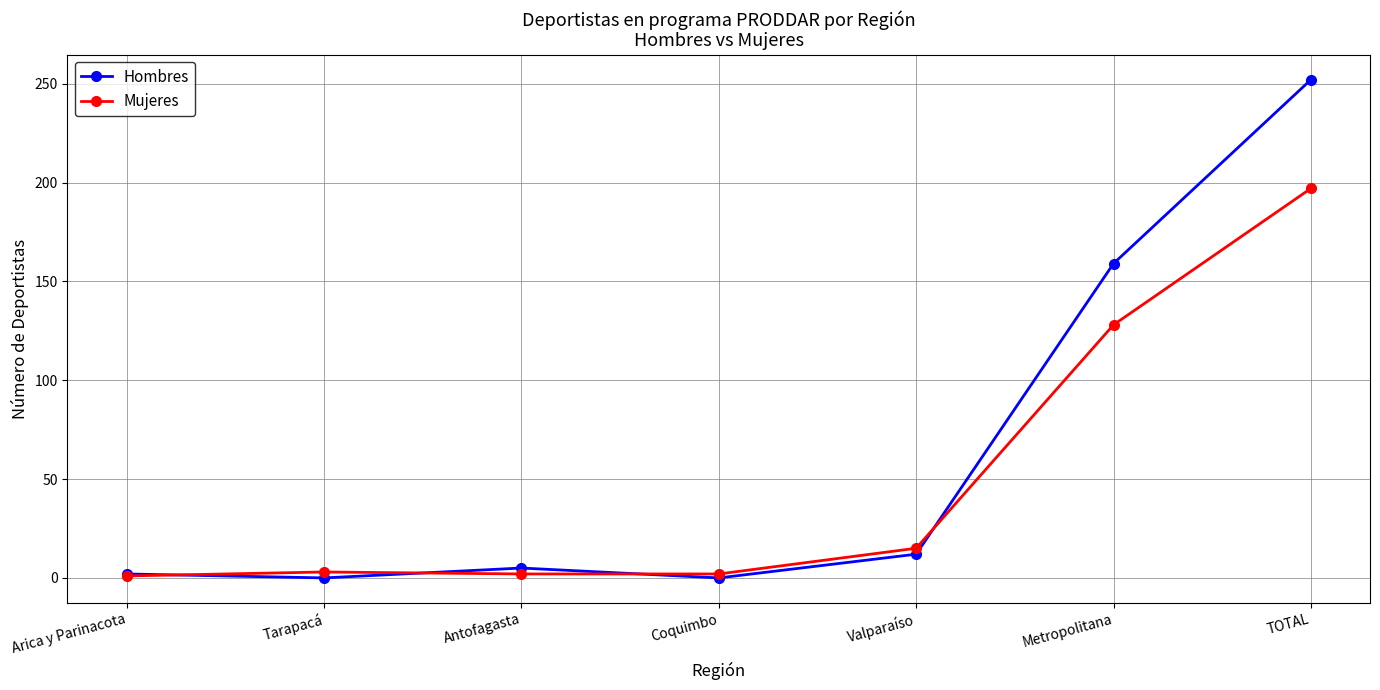

At Tarapacá, list the series in order from smallest to largest.

Hombres, Mujeres